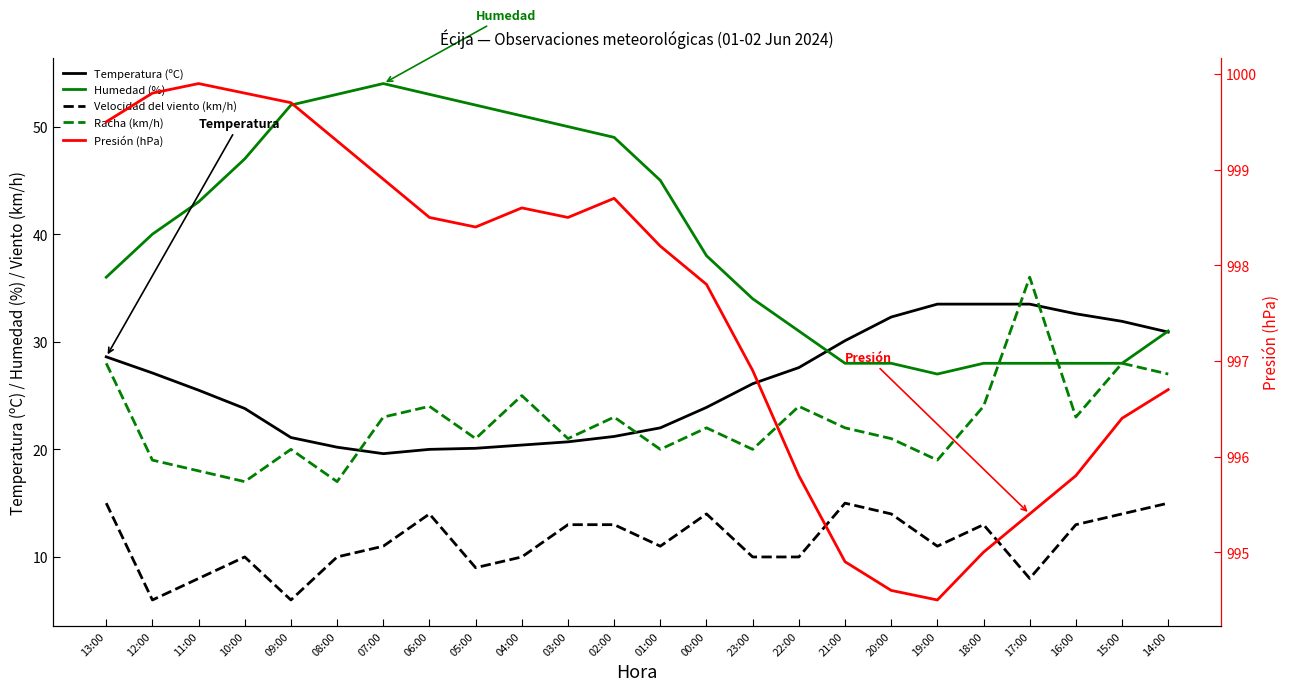

List the series in order of their peak value, lowest first.

Velocidad del viento (km/h), Temperatura (ºC), Racha (km/h), Humedad (%), Presión (hPa)